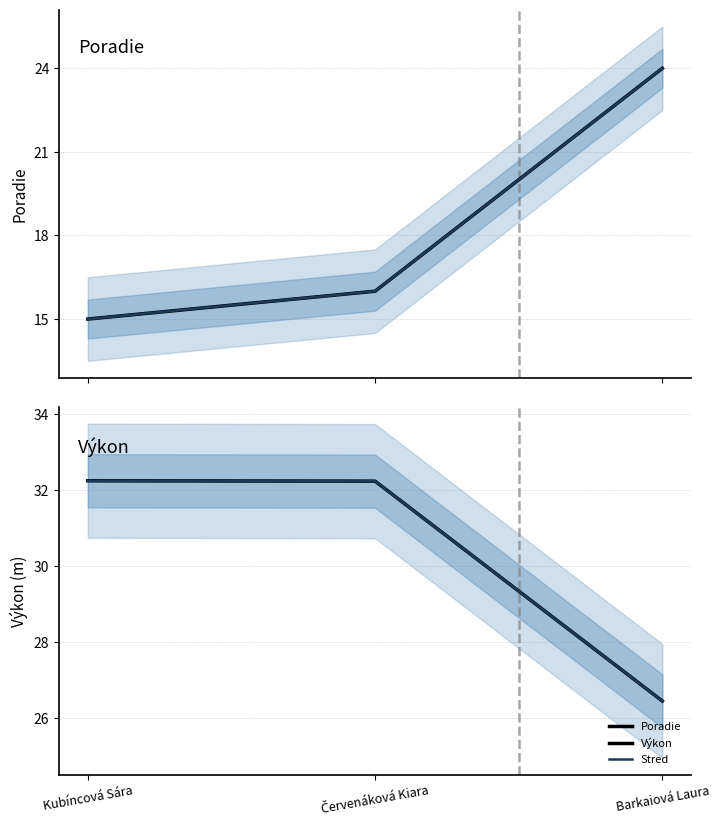

Is it true that Výkon equals 15.0 at Barkaiová Laura?

False